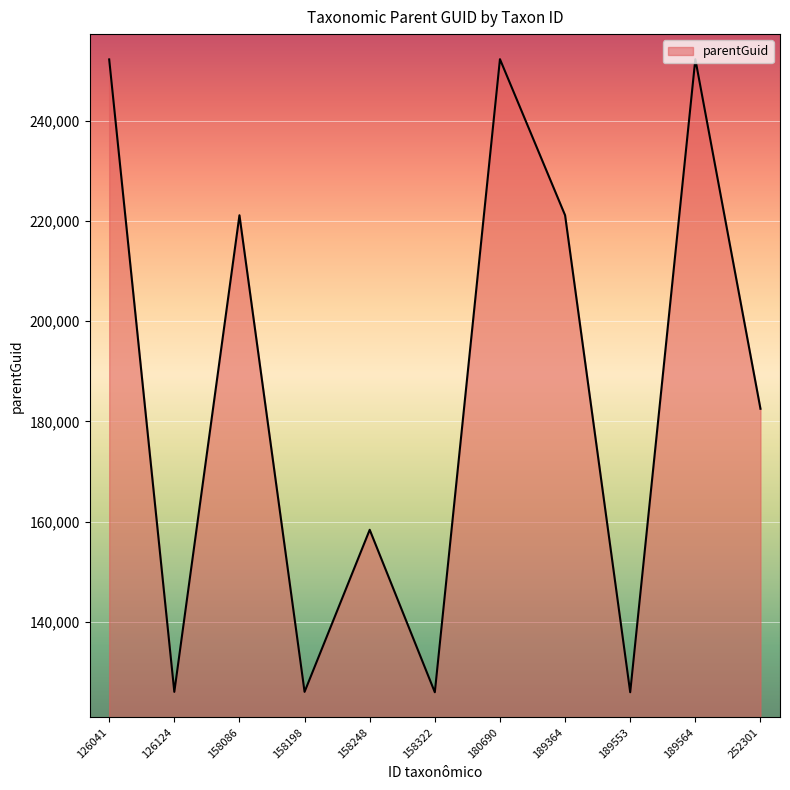

Where is the first local maximum?

158086